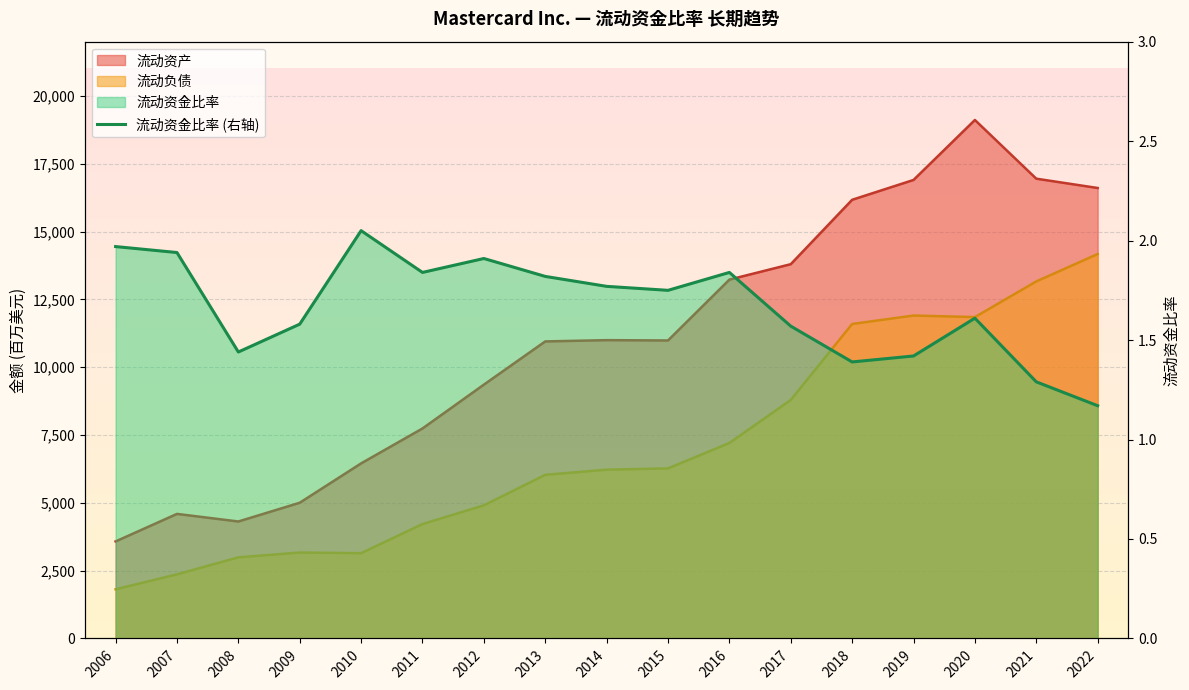

Which series has the widest spread of values?

流动资产